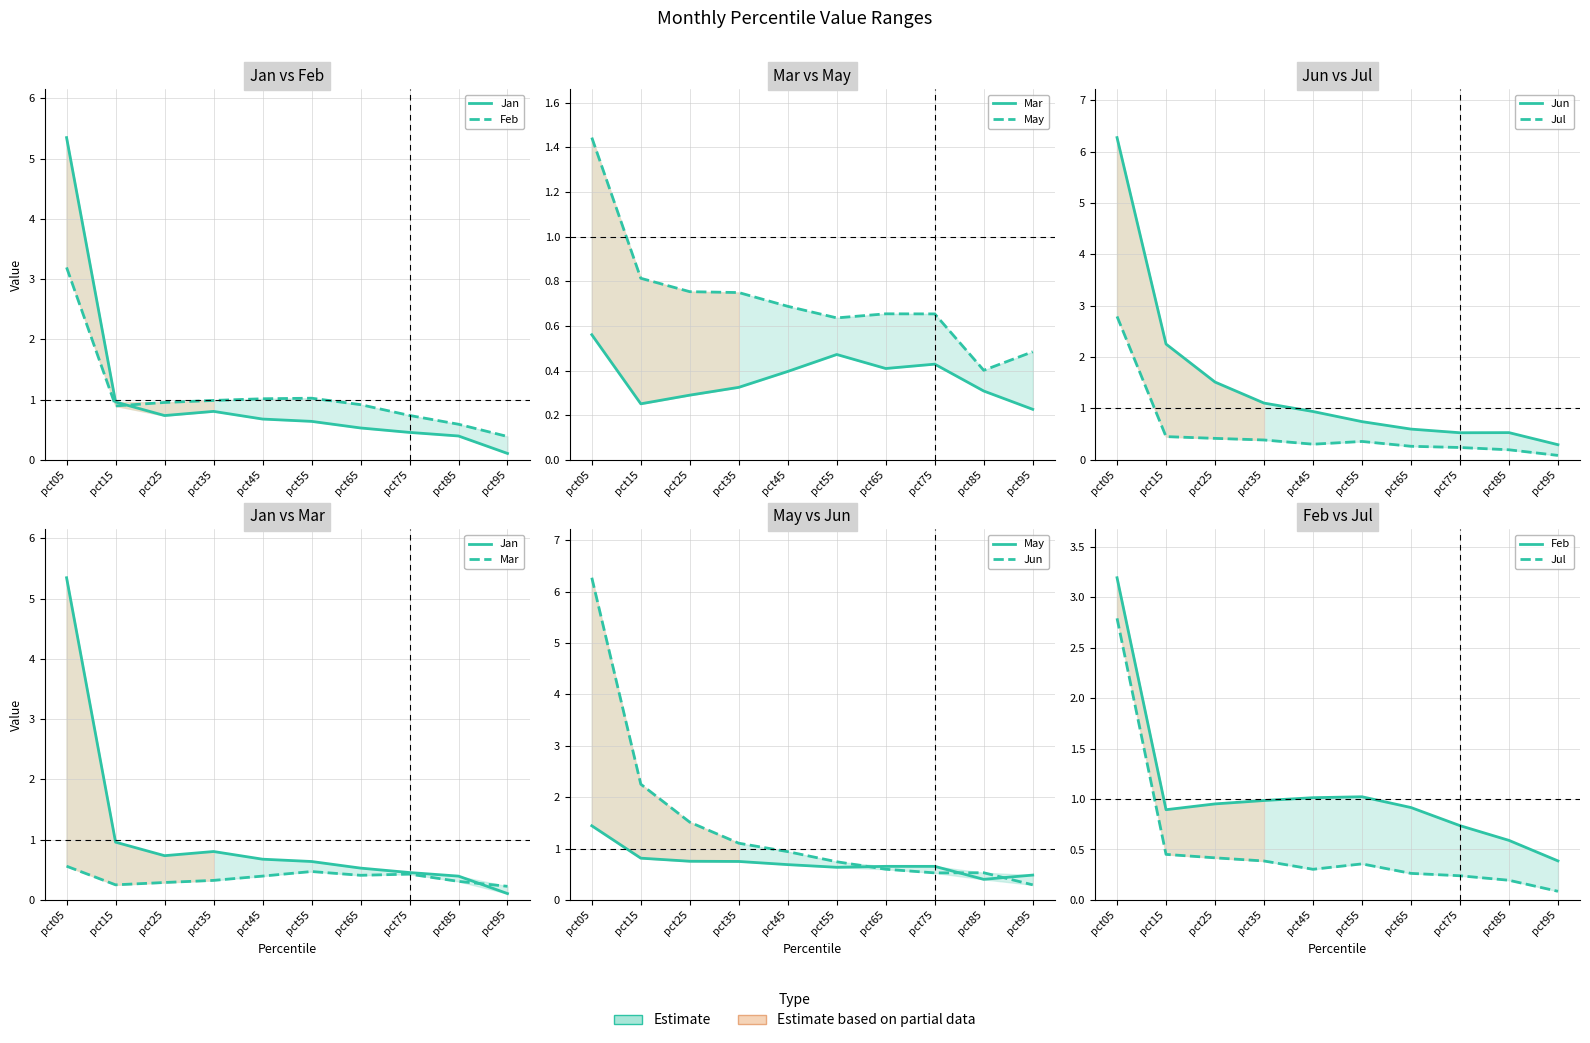

At which category does Jul reach its first local peak?

pct55